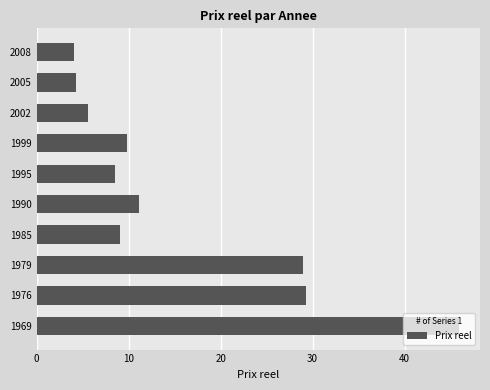

What is the difference between the maximum and second lowest values?

41.6